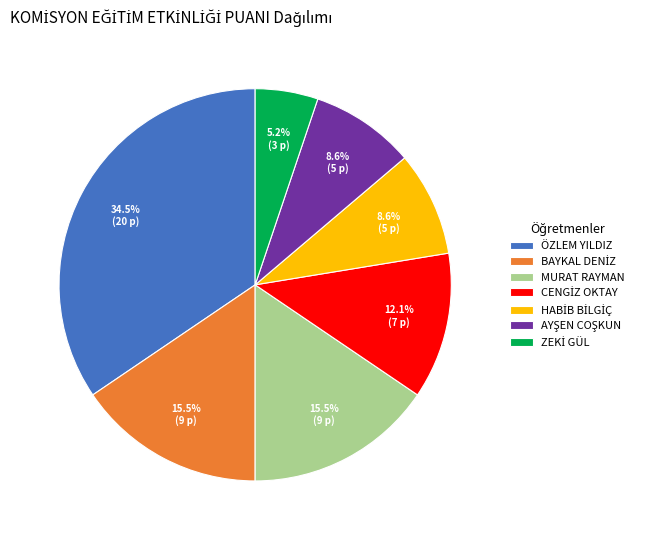

Is there a majority slice in this chart?

No